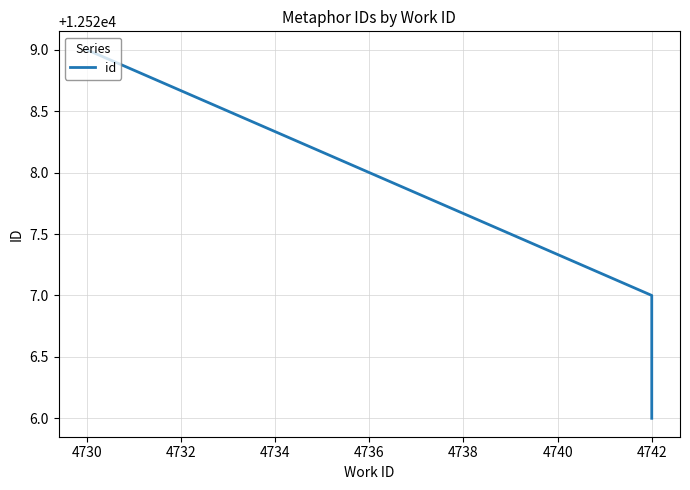

How many categories are shown in the chart?

3